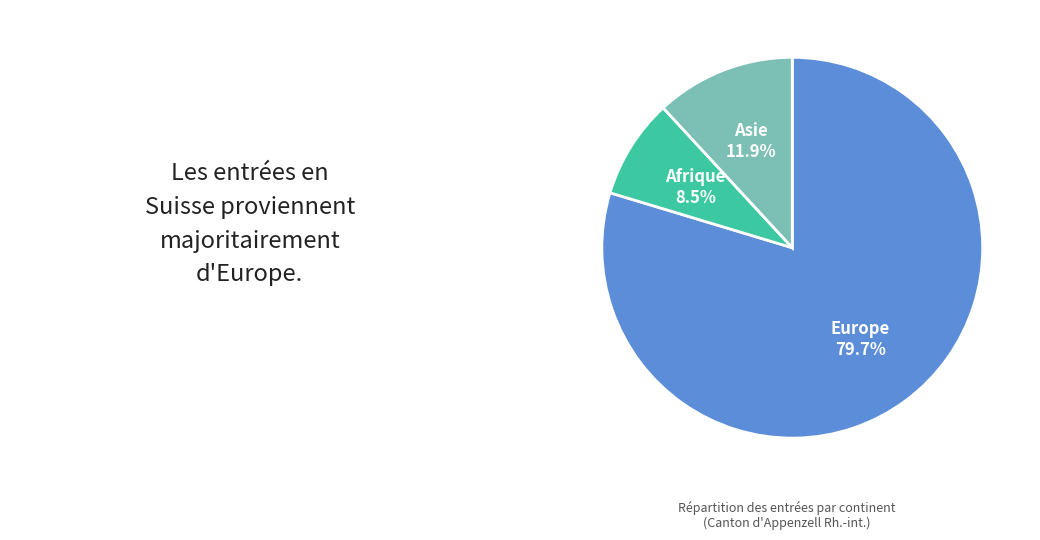

To the nearest percent, what is the average slice percentage?

33%